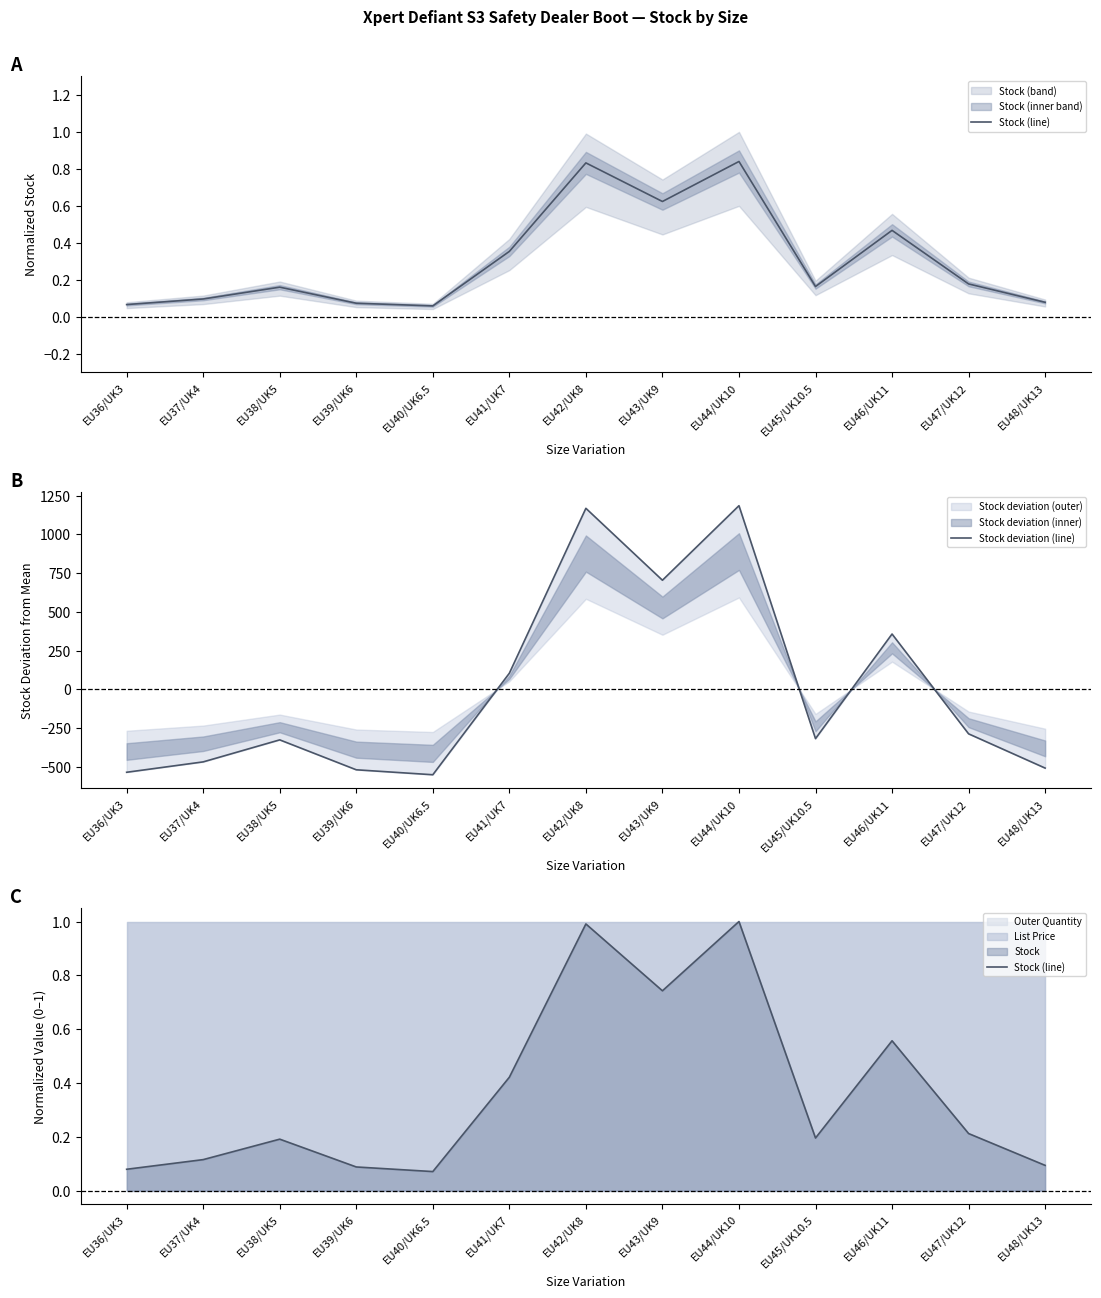

True or false: Stock deviation (line) and Stock (line) intersect in this chart.

True